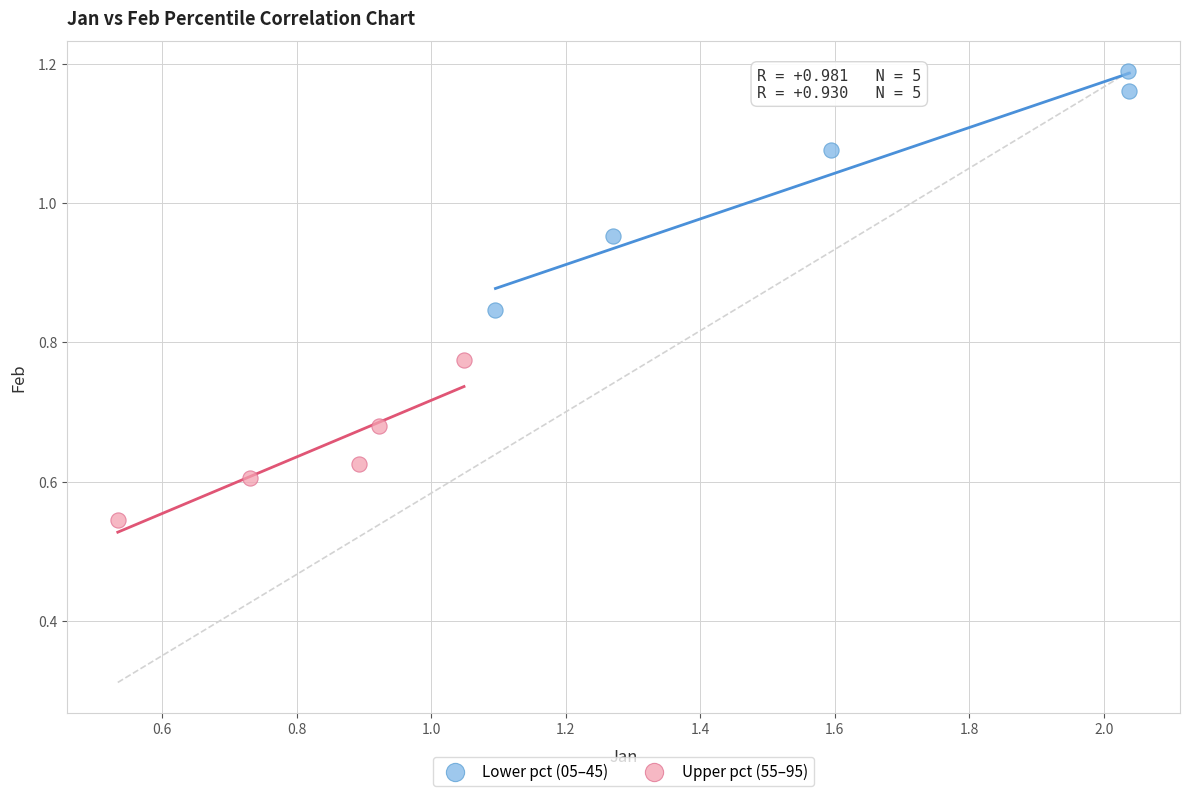

Which series contains the highest Y value?

Lower pct (05–45)